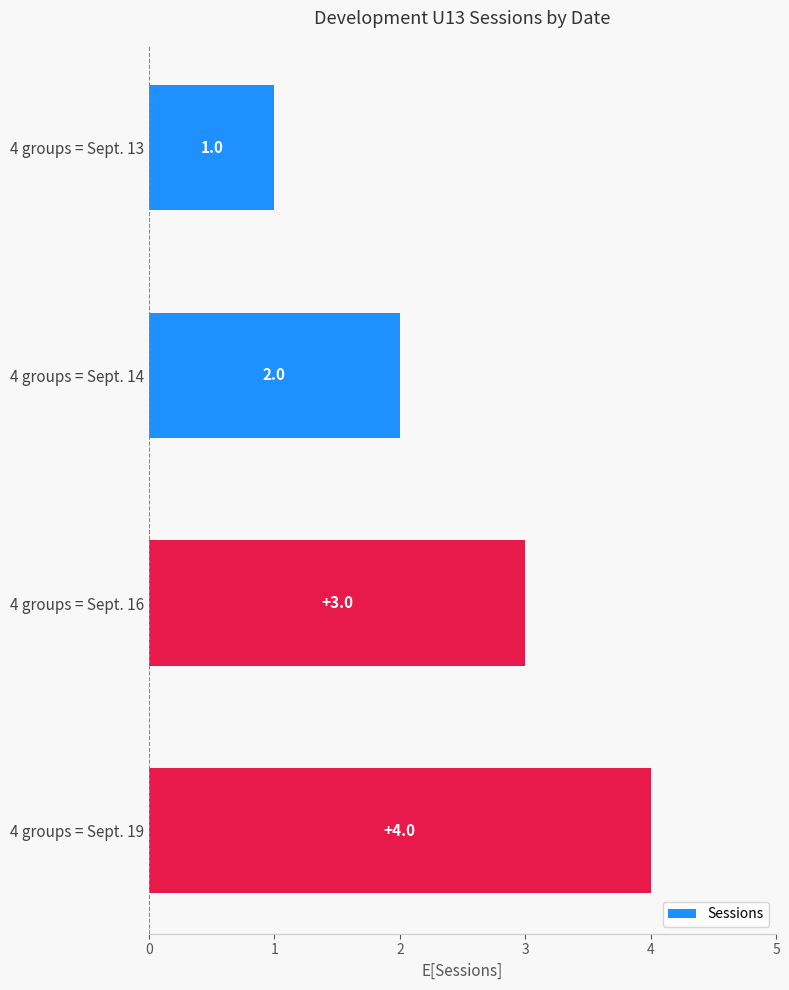

Count the number of data series in this chart.

1